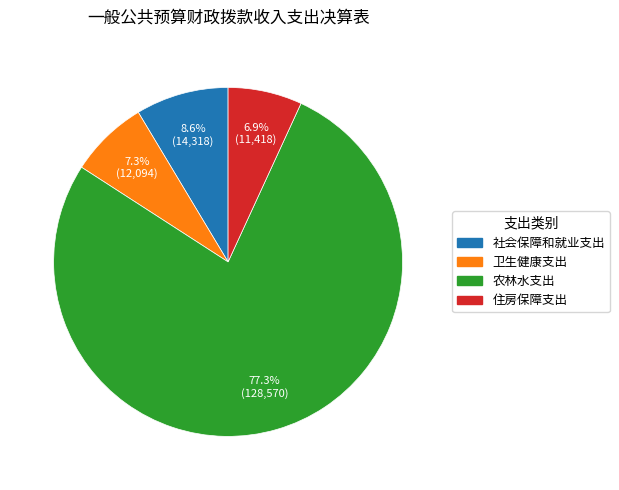

The 社会保障和就业支出 slice represents 1% of the pie. True or false?

False